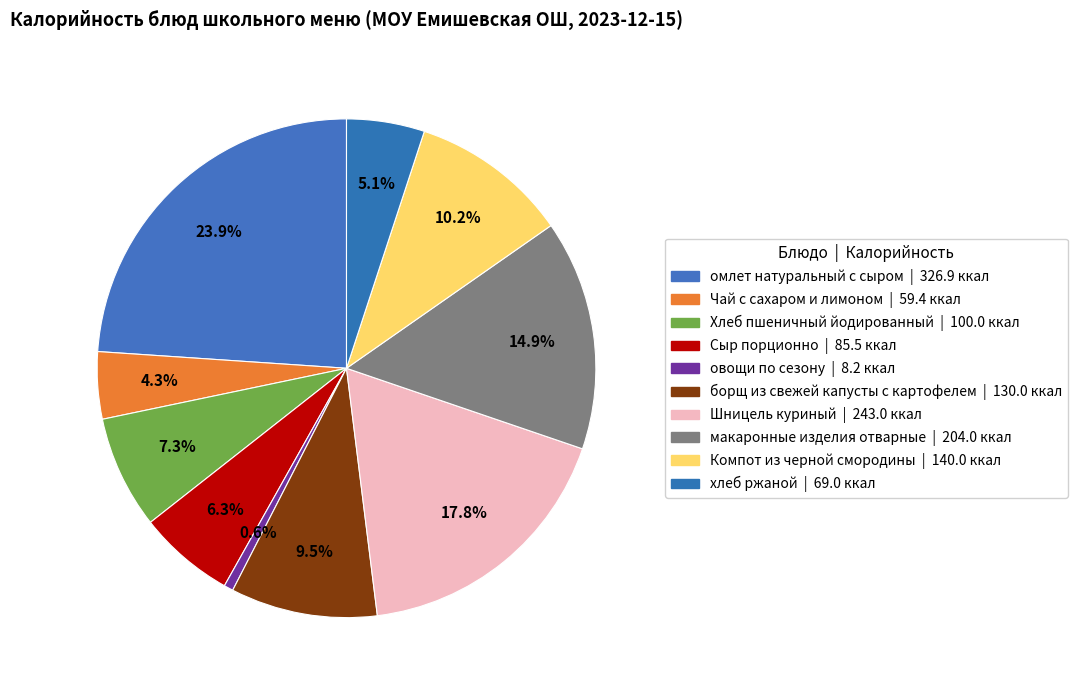

Combined, do хлеб ржаной and омлет натуральный с сыром account for over 50%?

No